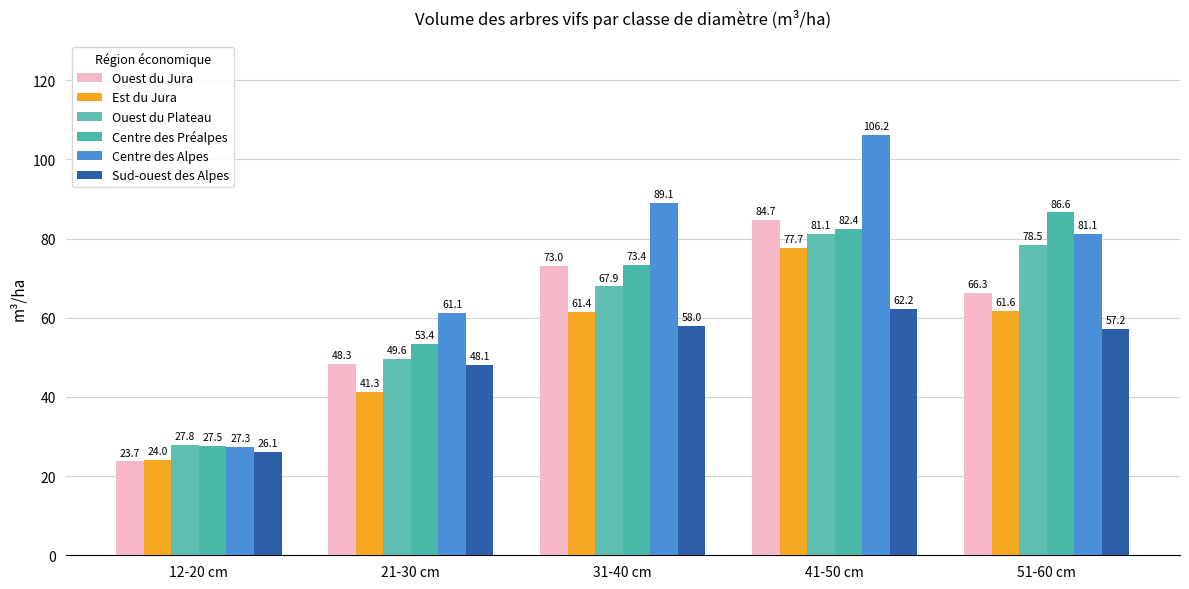

At 51-60 cm, list the series in order from largest to smallest.

Centre des Préalpes, Centre des Alpes, Ouest du Plateau, Ouest du Jura, Est du Jura, Sud-ouest des Alpes